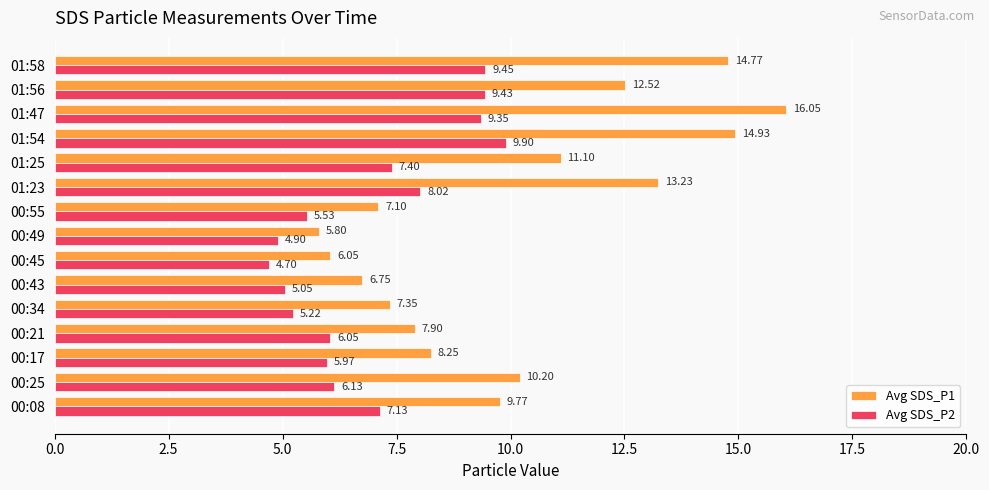

Which series has the largest total across all categories?

Avg SDS_P1